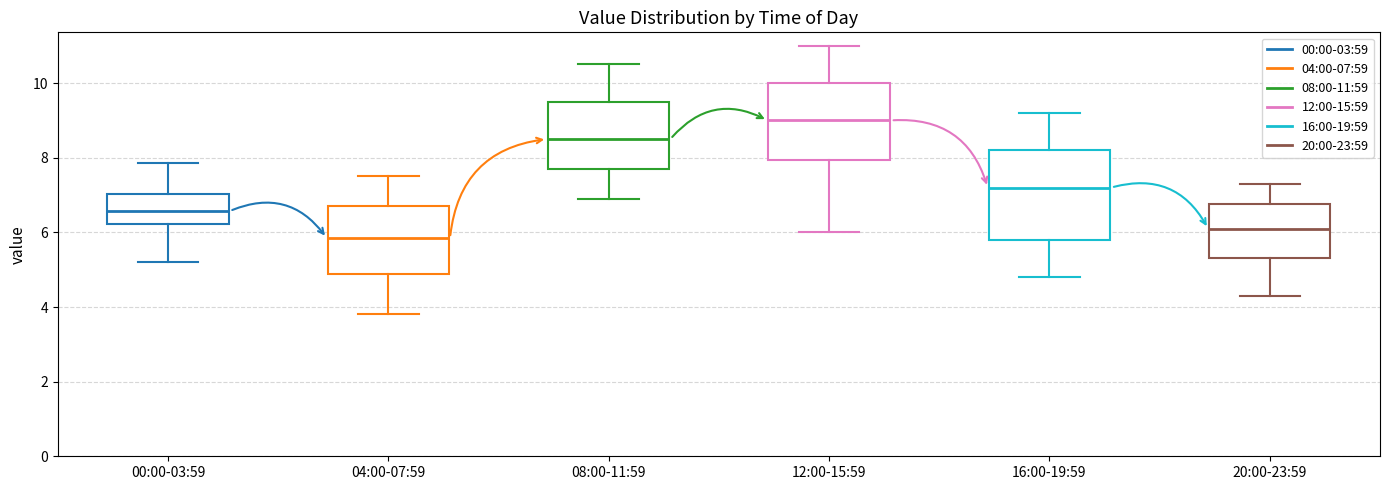

Reading left to right, read every box against the y-axis: the position of its median line, the range the box covers, and the ends of its whiskers. The values are not printed on the chart, so give them approximately, as read against the axis.

00:00-03:59: median 6.6, box 6.2 to 7.0, whiskers 5.2 to 7.8
04:00-07:59: median 5.8, box 4.8 to 6.8, whiskers 3.8 to 7.6
08:00-11:59: median 8.6, box 7.8 to 9.6, whiskers 7.0 to 10.6
12:00-15:59: median 9.0, box 8.0 to 10.0, whiskers 6.0 to 11.0
16:00-19:59: median 7.2, box 5.8 to 8.2, whiskers 4.8 to 9.2
20:00-23:59: median 6.2, box 5.4 to 6.8, whiskers 4.4 to 7.4